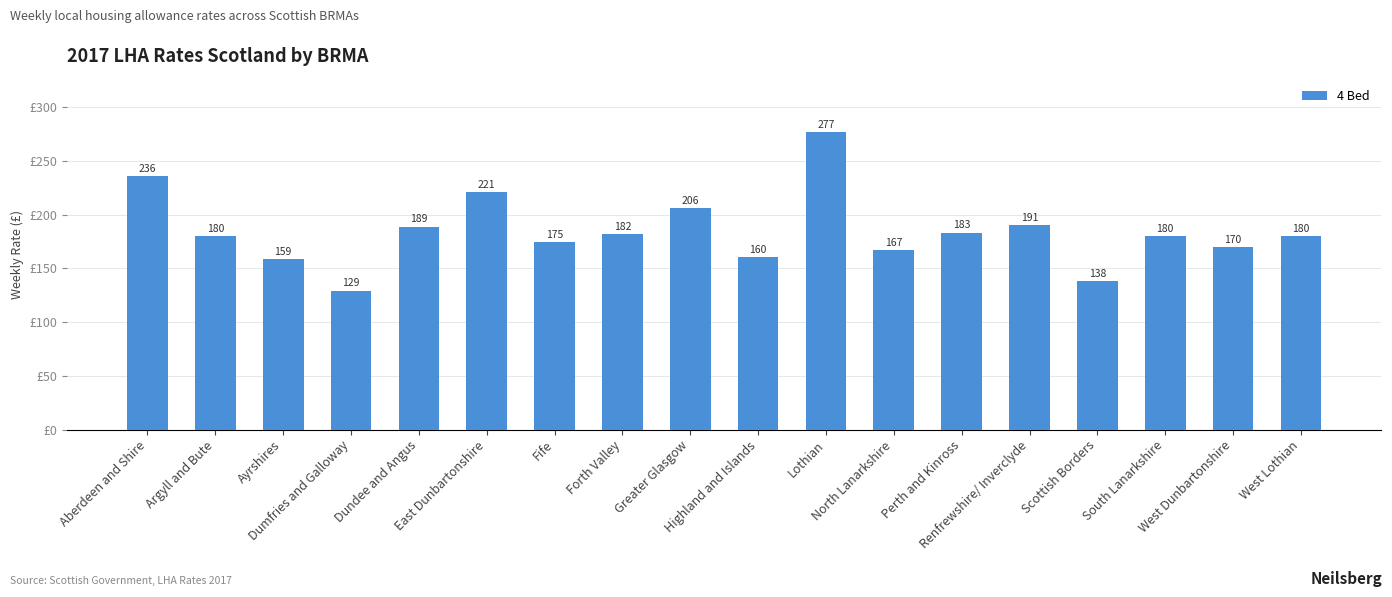

Which label corresponds to the smallest value in the chart?

Dumfries and Galloway